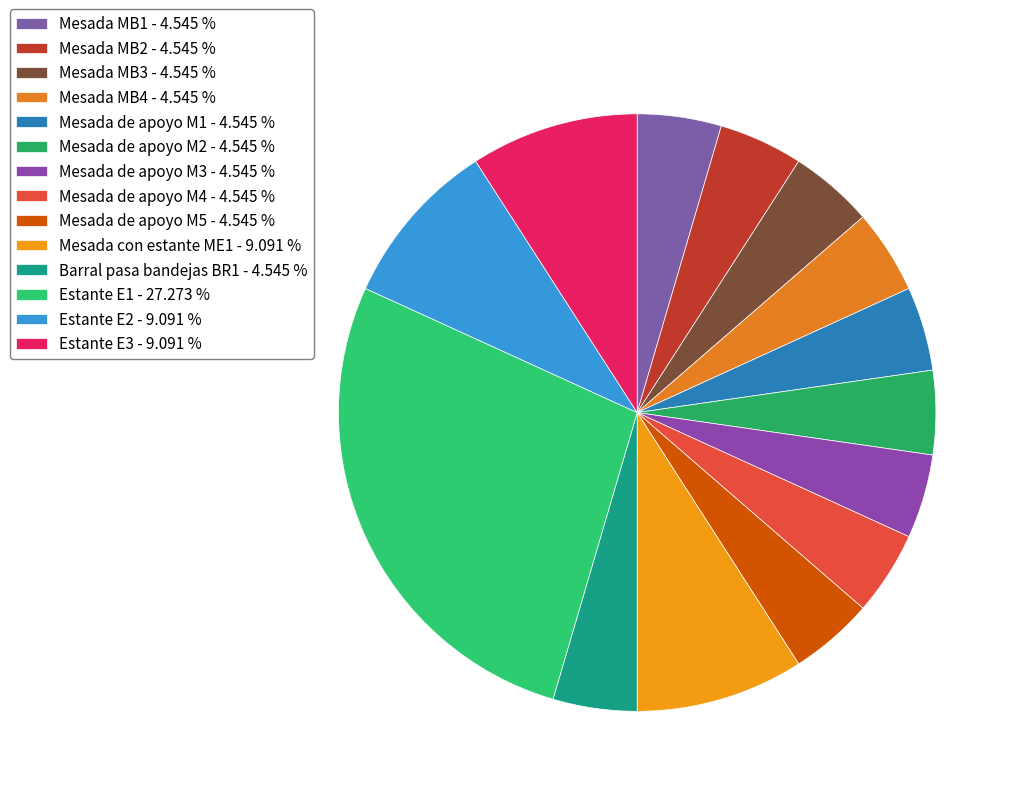

Does Mesada MB4 account for over 50% of the chart?

No